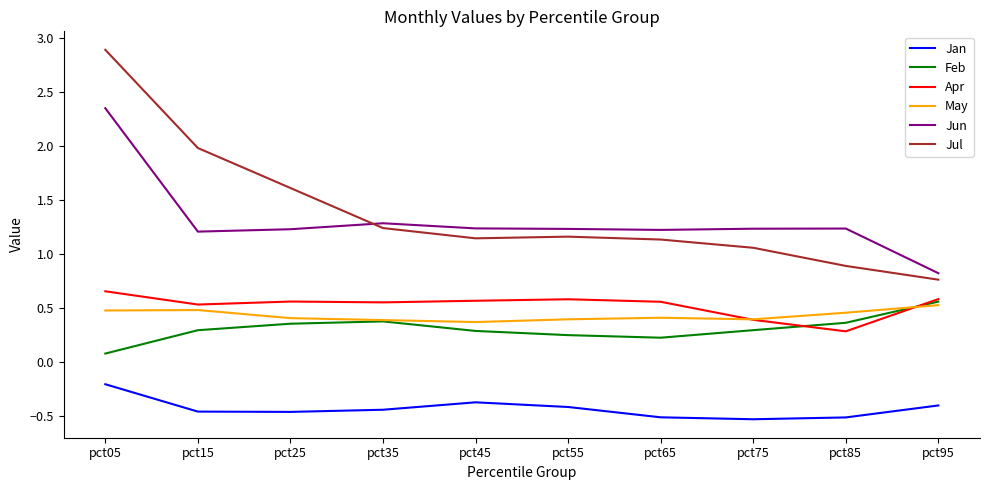

How many distinct data groups are displayed?

6